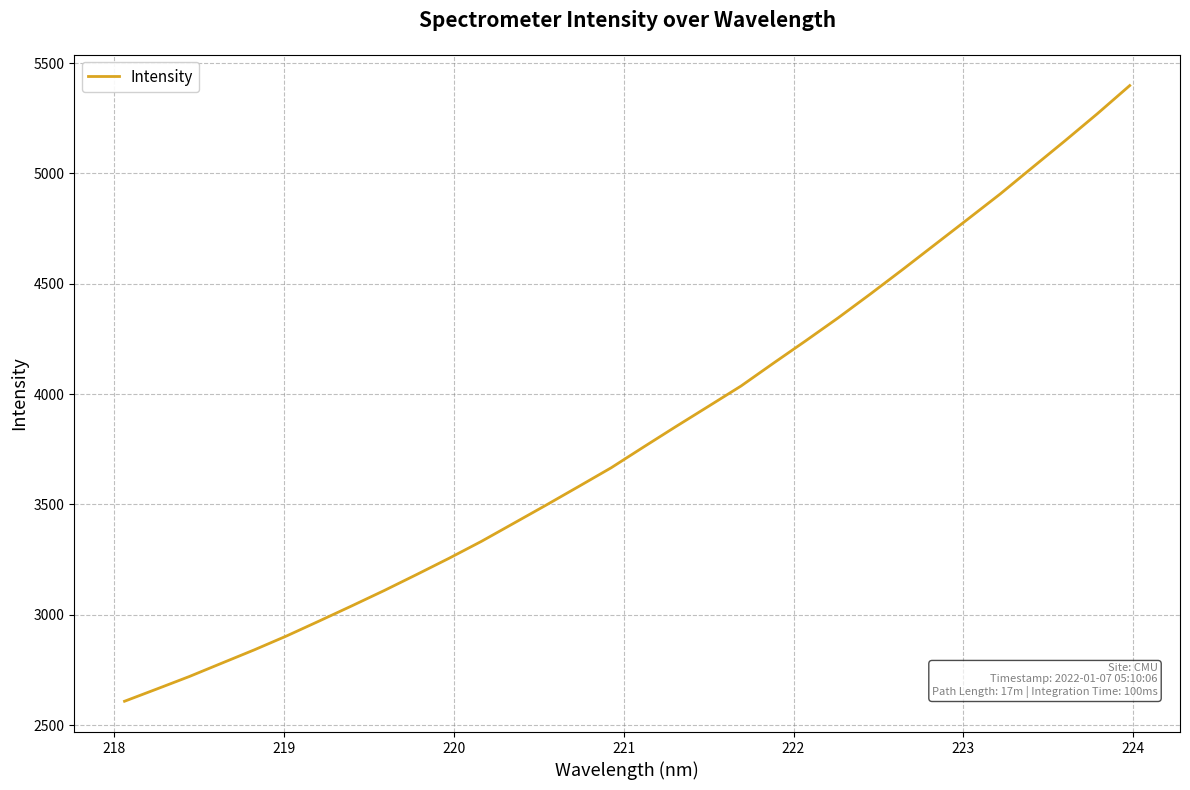

What is the greatest value displayed?

5397.9